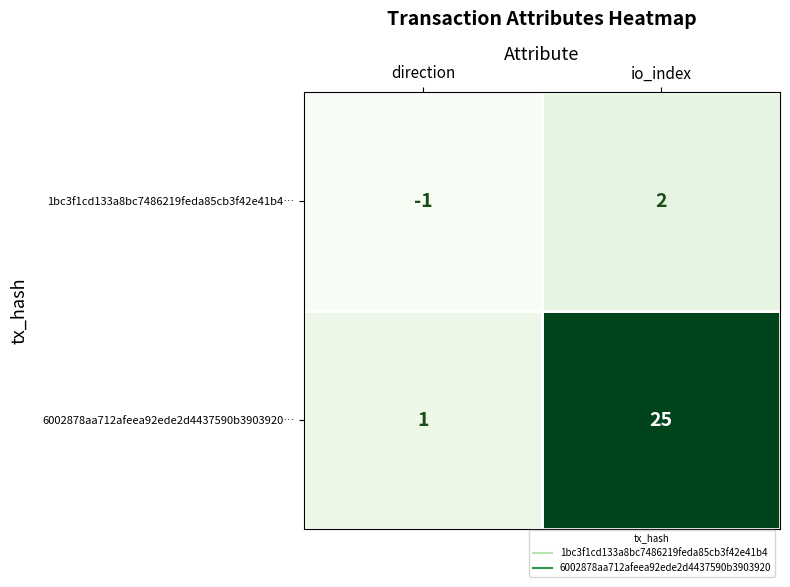

The value of 1bc3f1cd133a8bc7486219feda85cb3f42e41b4… at direction is -1. True or false?

True